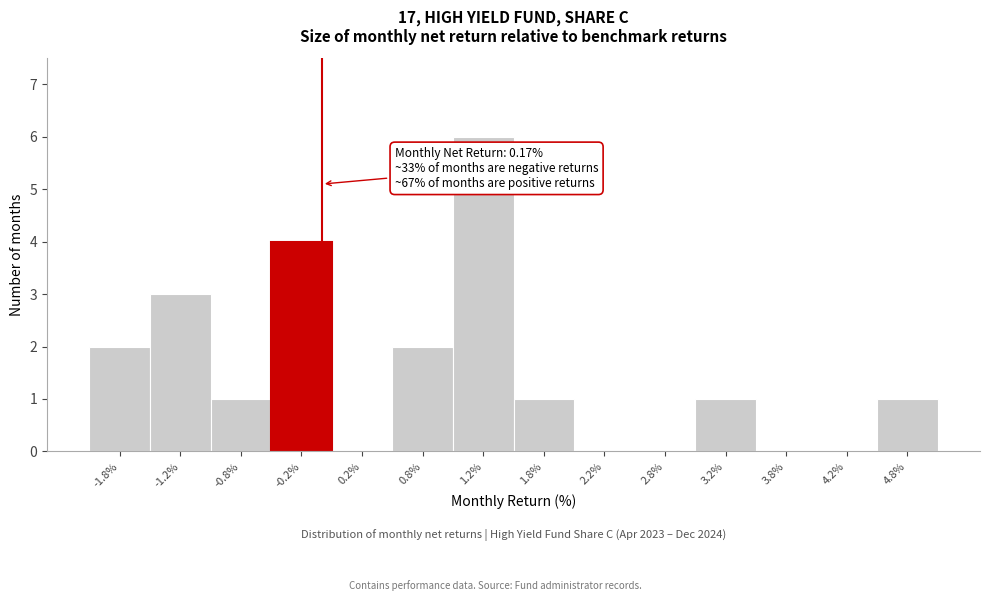

Reading left to right, what are all the values shown in this chart?

-1.8%=2	-1.2%=3	-0.8%=1	-0.2%=4	0.2%=0	0.8%=2	1.2%=6	1.8%=1	2.2%=0	2.8%=0	3.2%=1	3.8%=0	4.2%=0	4.8%=1